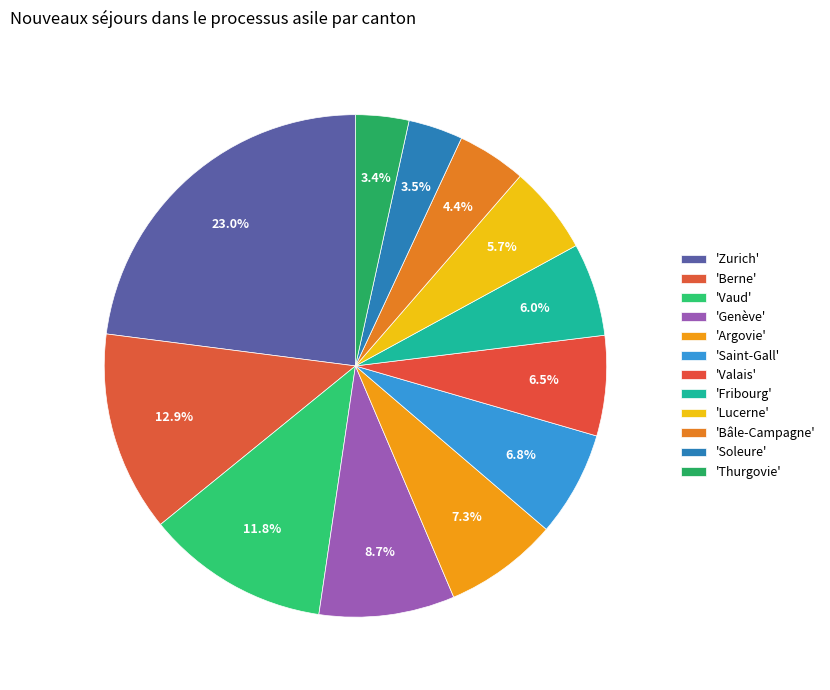

Rank the categories by value from highest to lowest.

Zurich, Berne, Vaud, Genève, Argovie, Saint-Gall, Valais, Fribourg, Lucerne, Bâle-Campagne, Soleure, Thurgovie